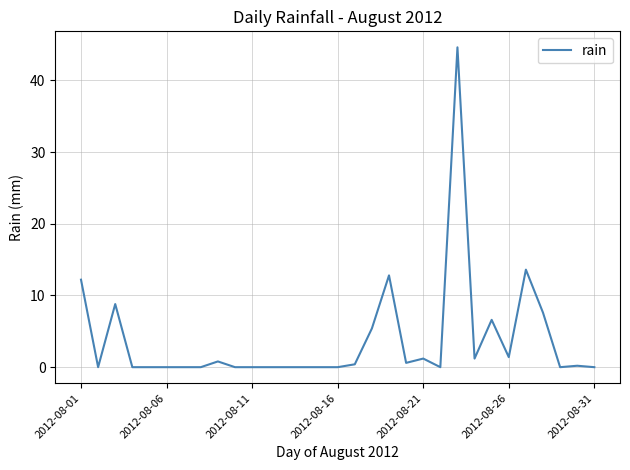

What is the greatest value displayed?

44.6